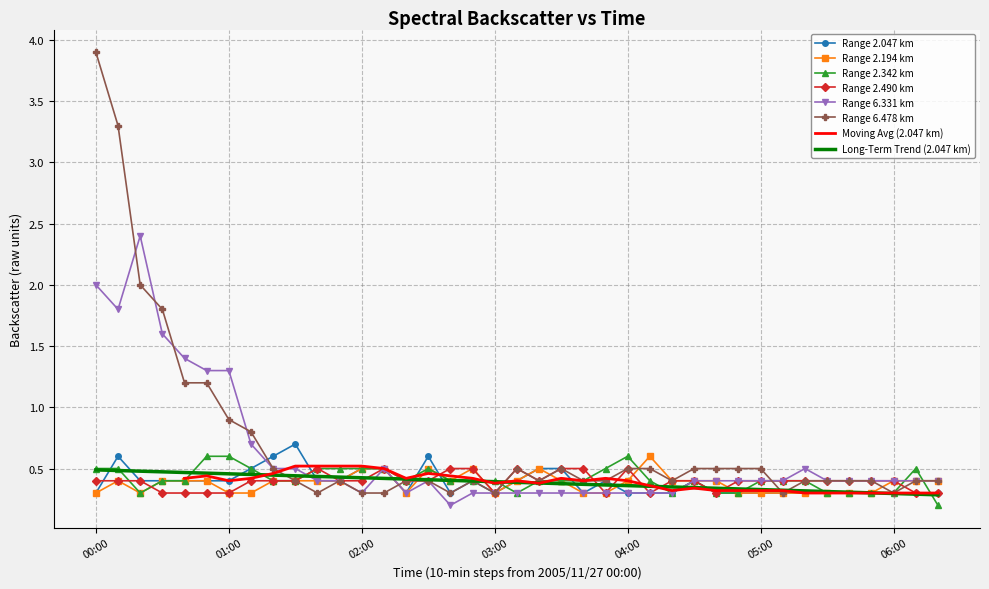

What is the difference between the highest and lowest values at 13?

0.2